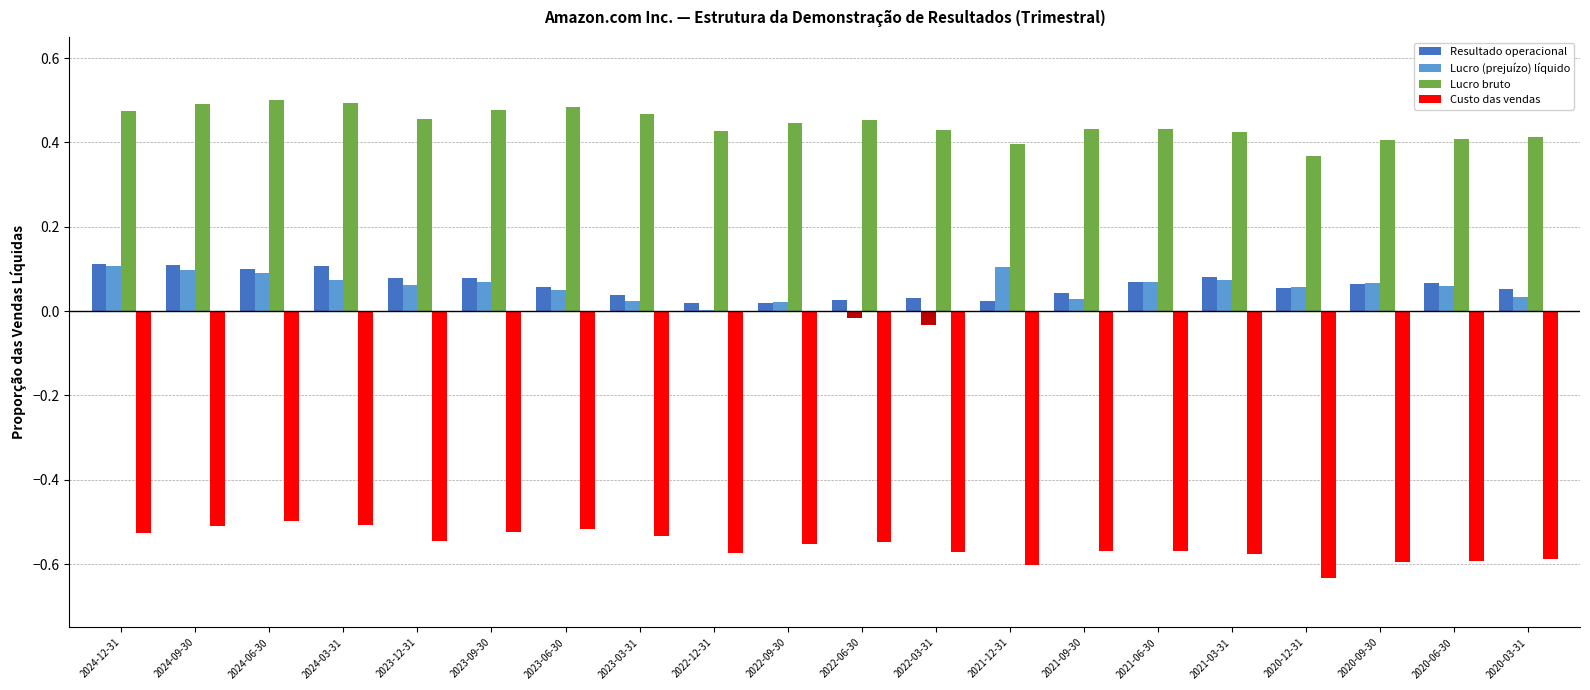

What is the difference between the second highest and minimum values in the Lucro bruto series?

0.1